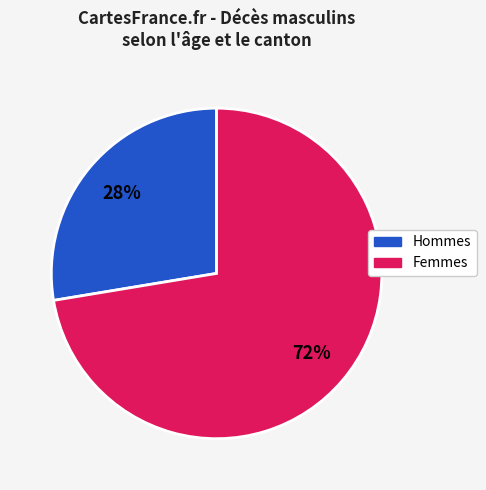

Is there any slice that represents more than half of the pie?

Yes